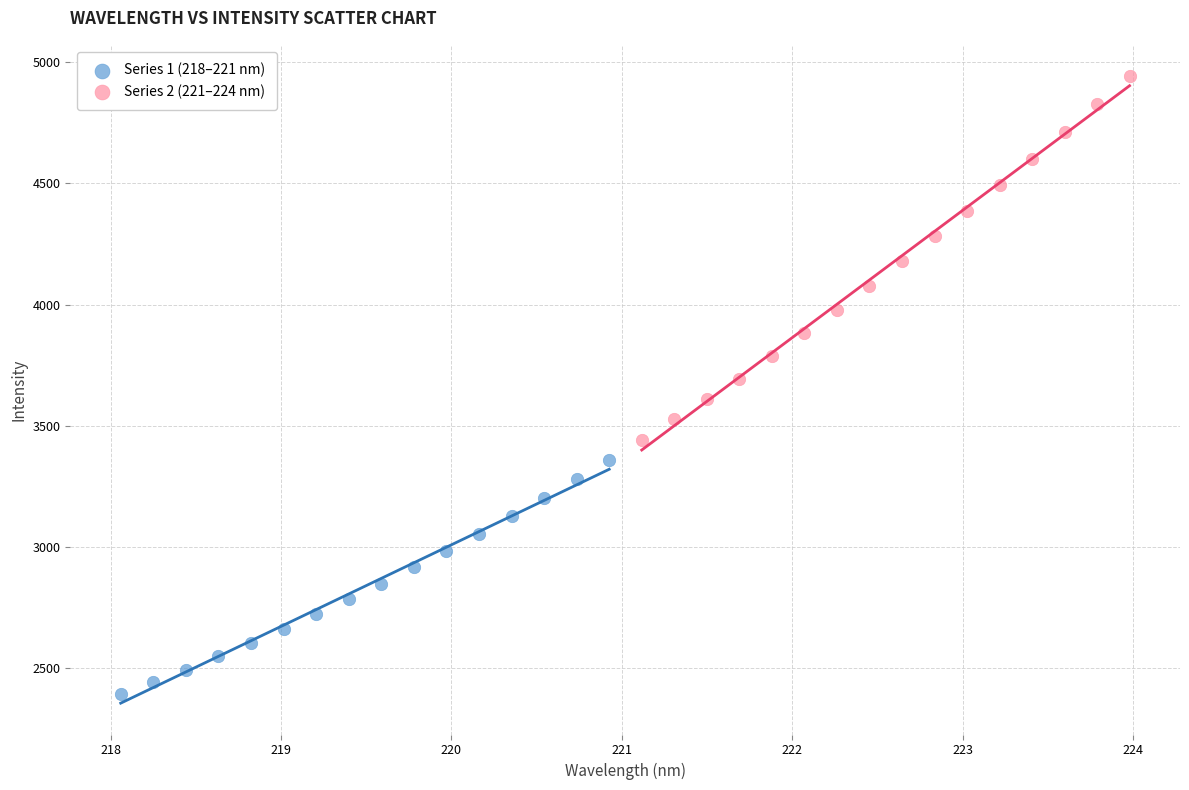

Which series has the widest spread of Y values?

Series 2 (221–224 nm)